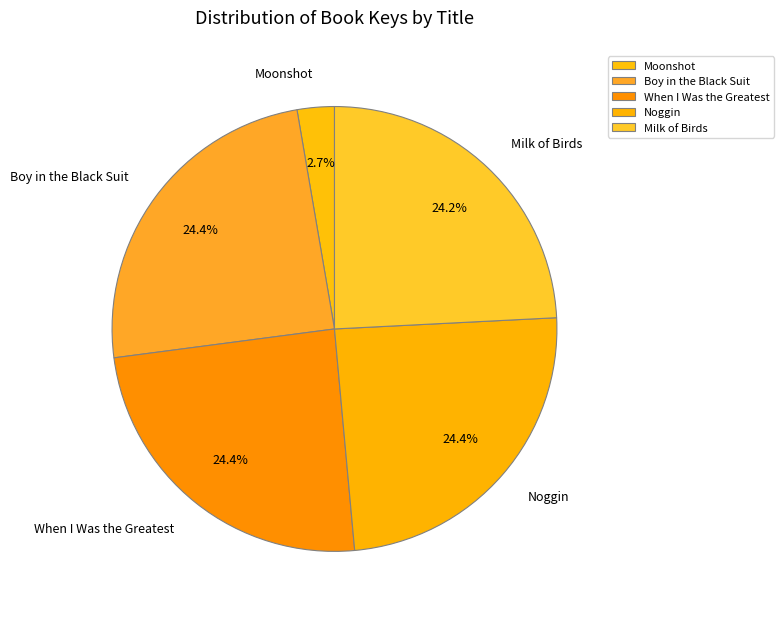

Count the number of slices in the pie.

5